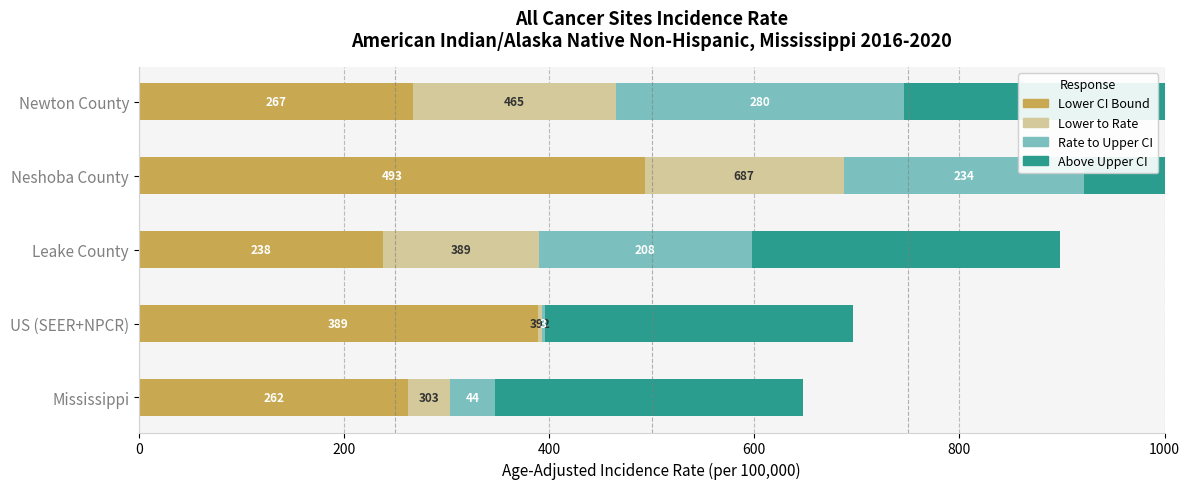

What is the total value across all series at Newton County?

1000.0